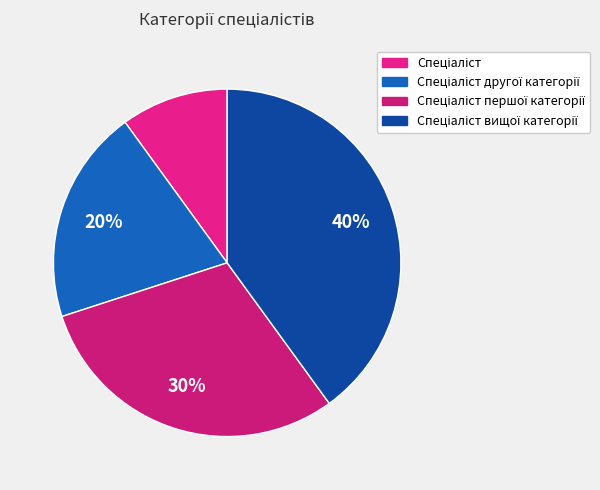

To the nearest percent, what is the average slice percentage?

25%